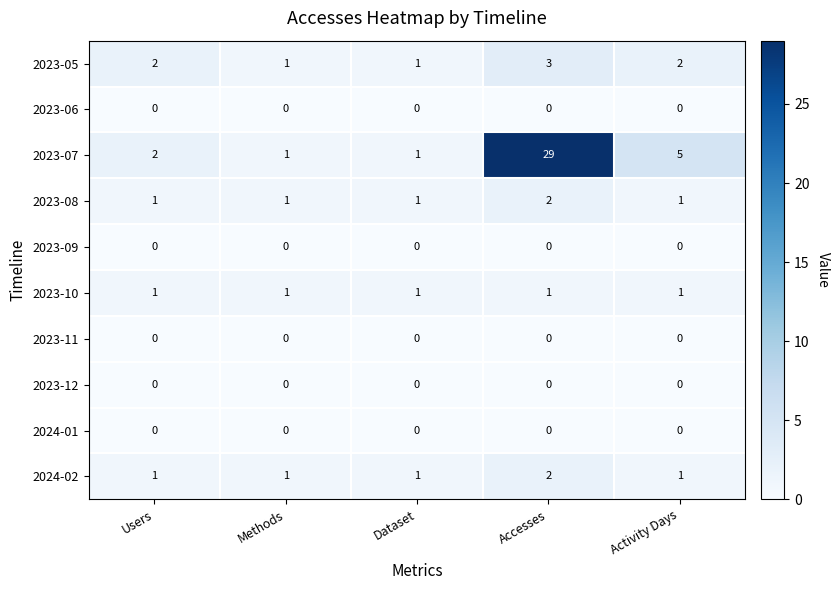

Which category has the highest value in the 2023-07 series?

Accesses